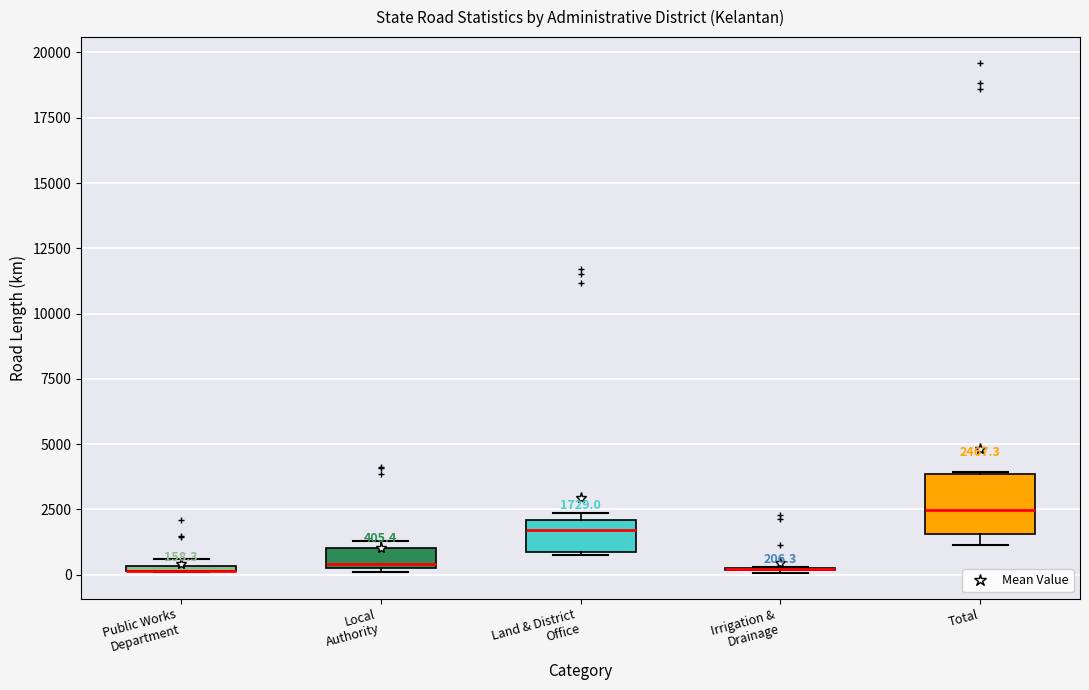

Comparing the boxes themselves (not the whiskers), which one is the tallest?

Total